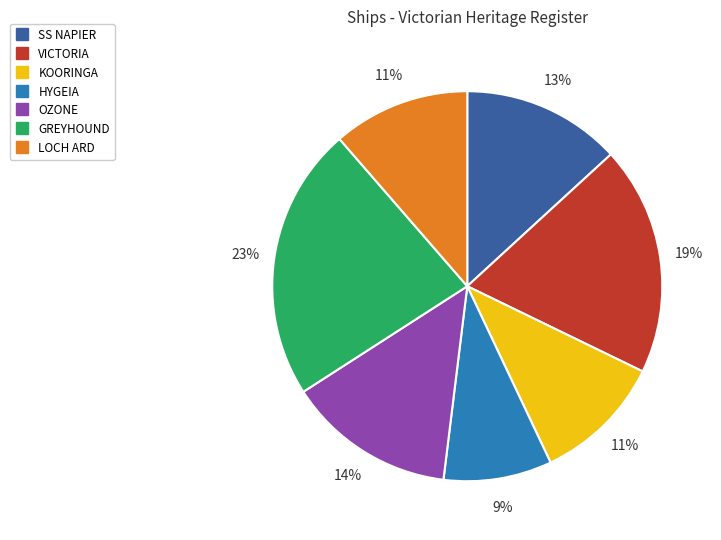

Is it true that SS NAPIER is 13% of the pie?

True